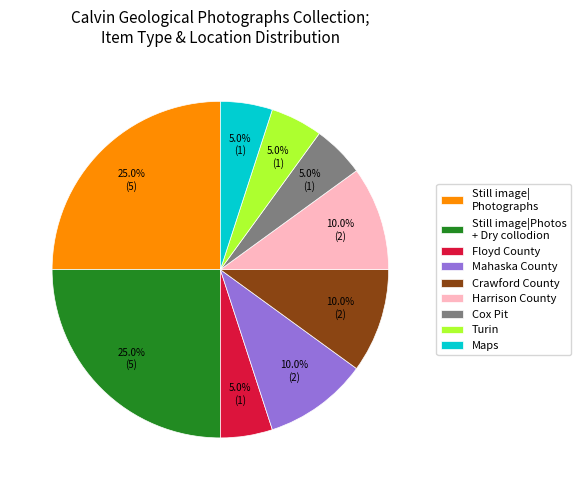

Combined, do Floyd County and Crawford County account for over 50%?

No